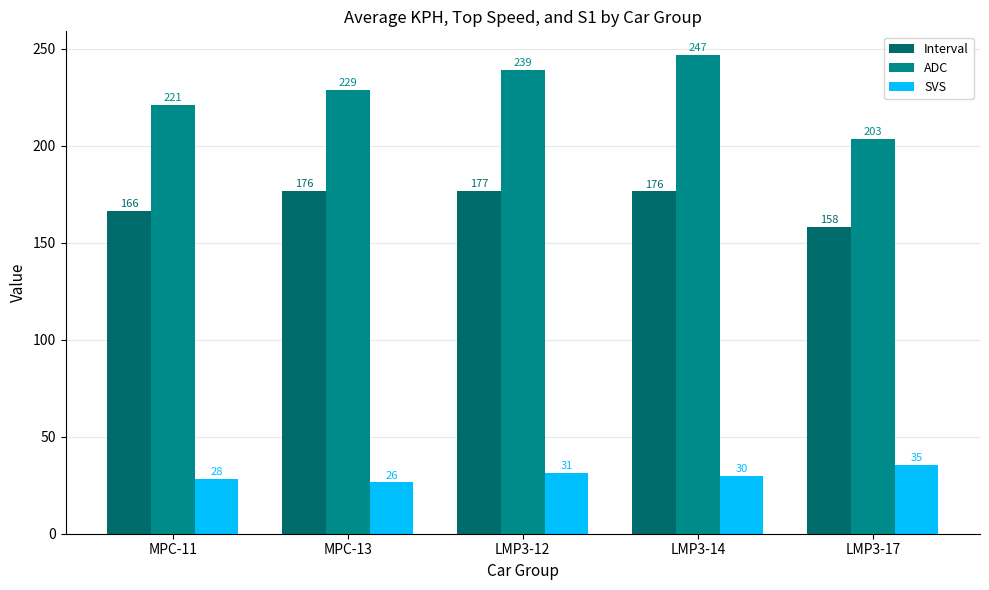

How many series are shown in this chart?

3